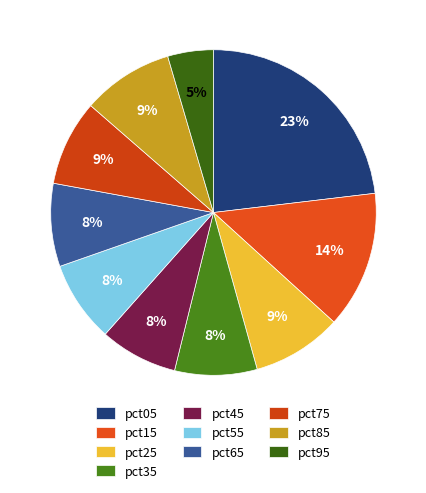

Approximately how many times larger is the value at pct85 compared to pct05?

0.4